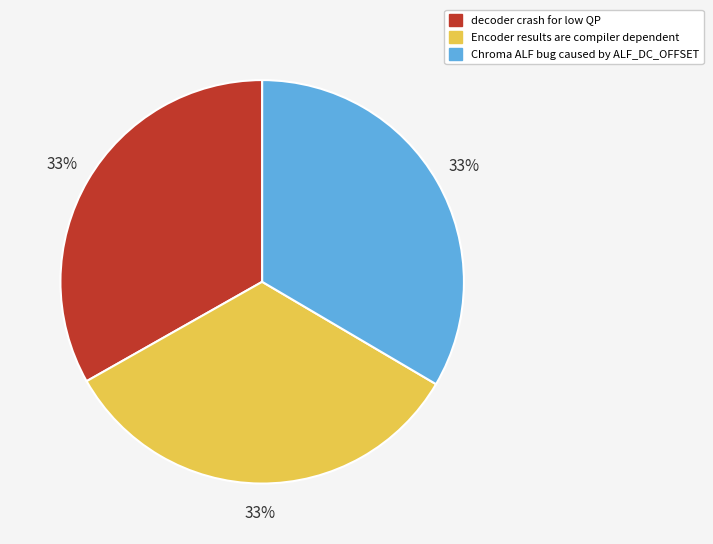

Count the number of slices in the pie.

3